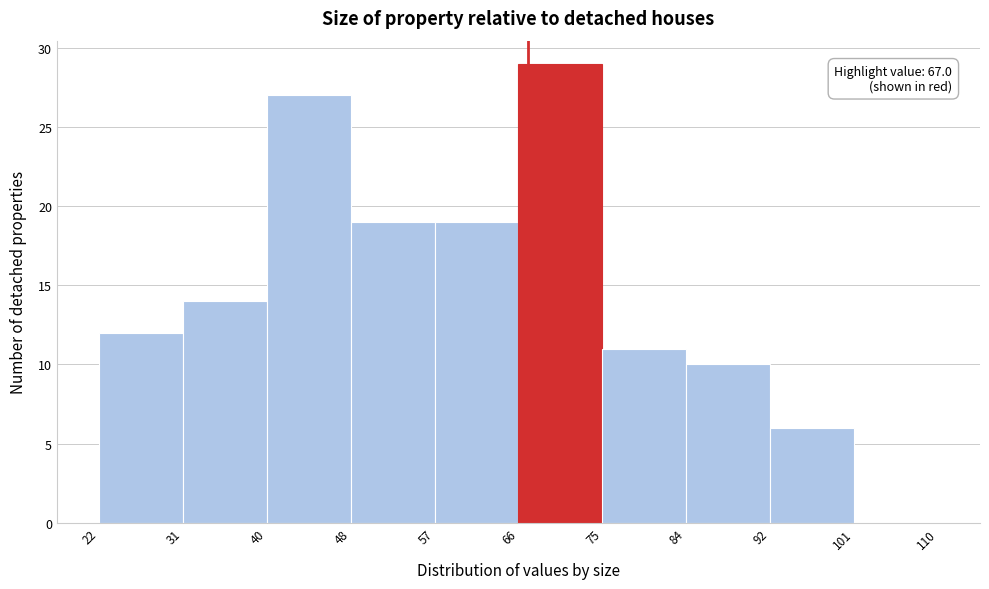

Which range on the x-axis has the tallest bar?

66 to 75